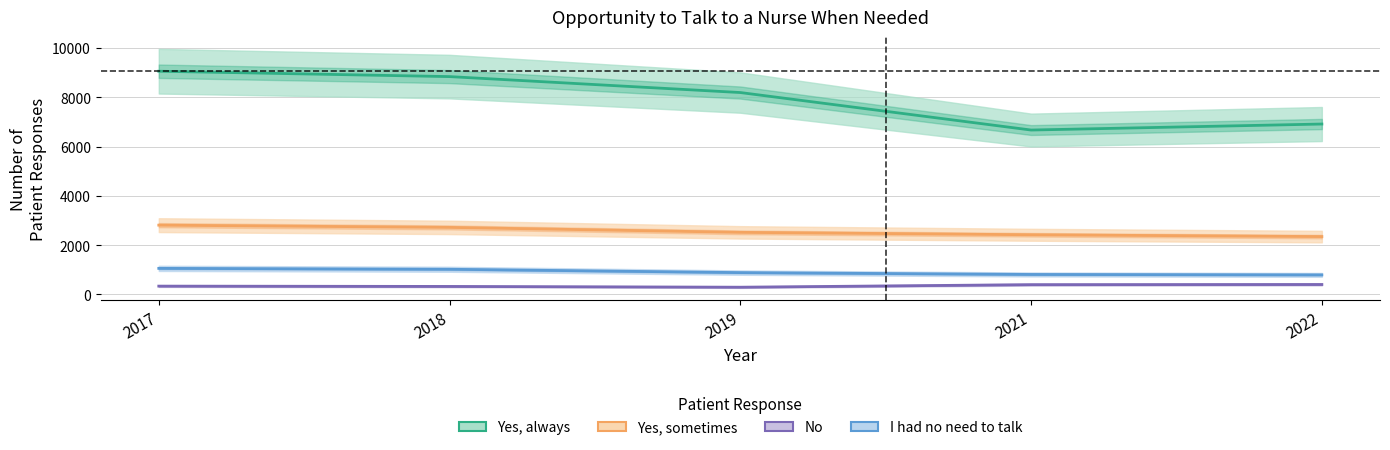

The Yes, sometimes series shows 1945 at 2017. True or false?

False